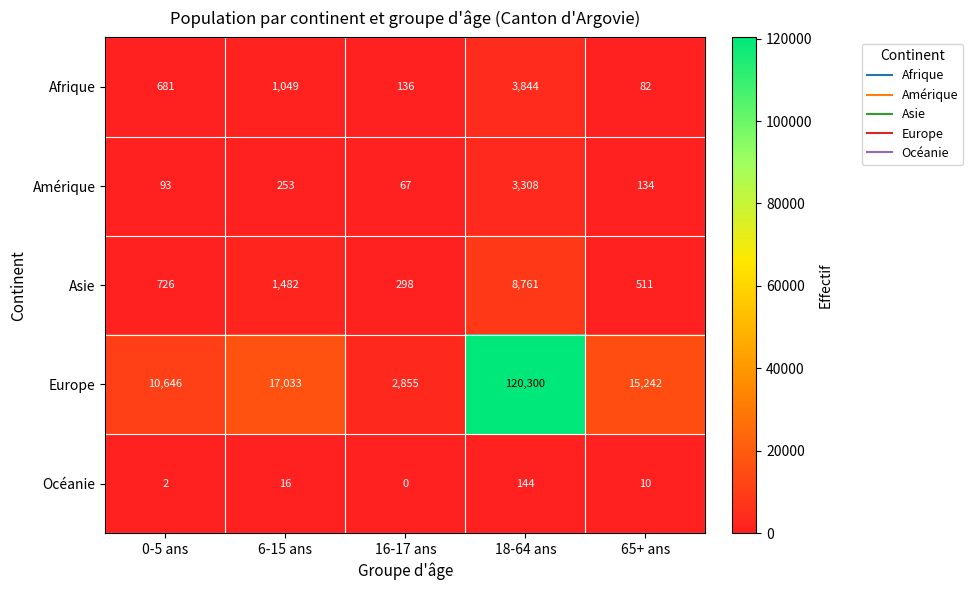

Count the number of categories in the chart.

5